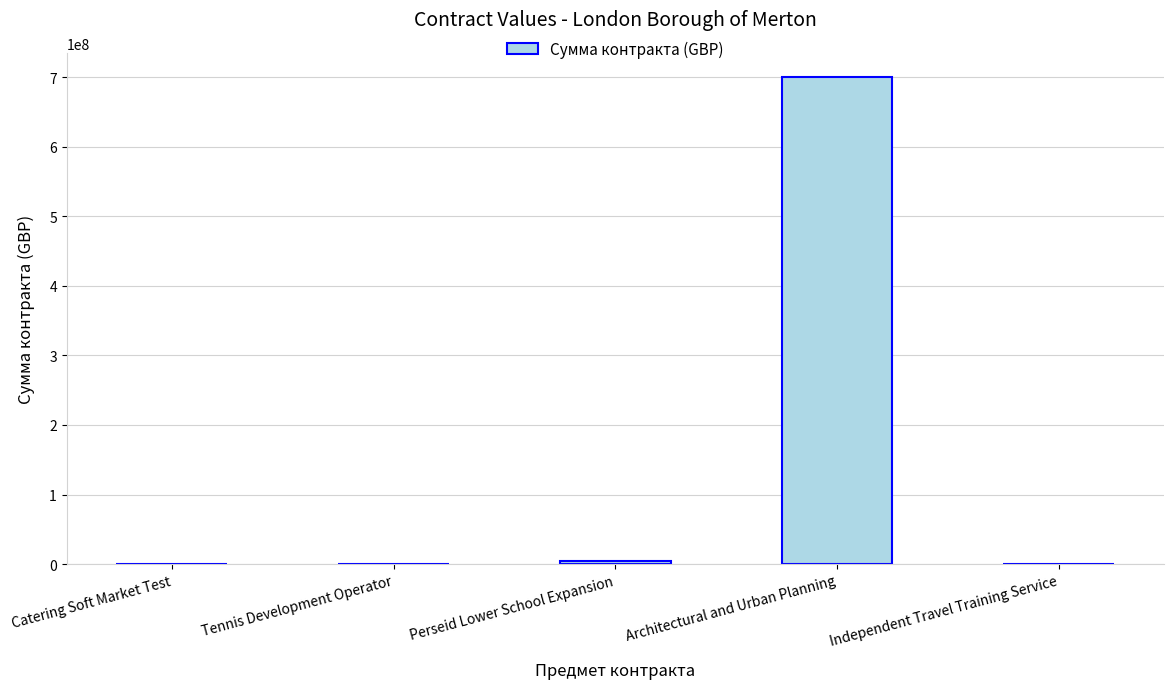

Which category has the highest value across all series?

Architectural and Urban Planning